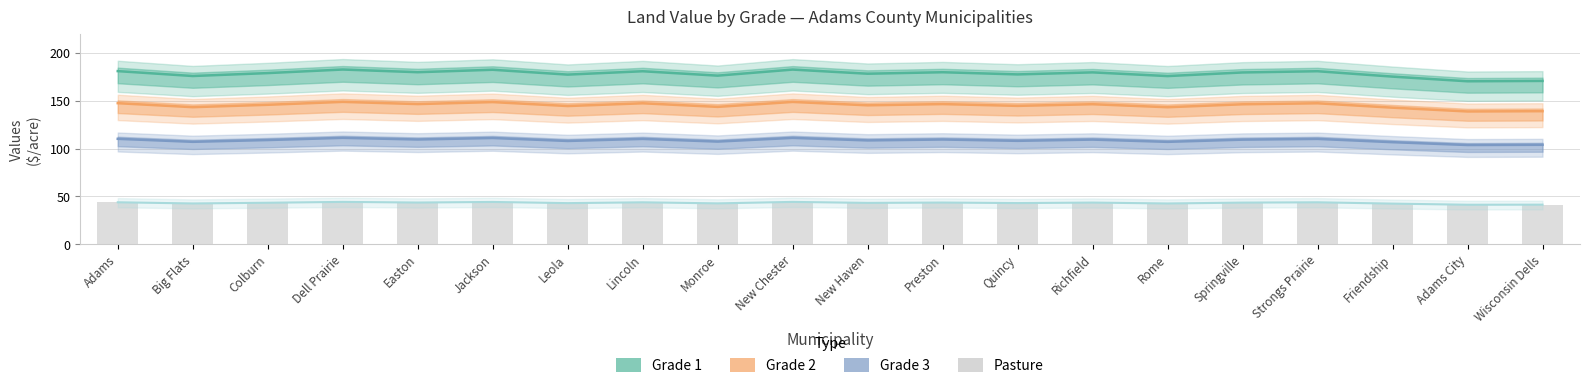

List the series in order of their peak value, highest first.

Grade 1, Grade 2, Grade 3, Pasture